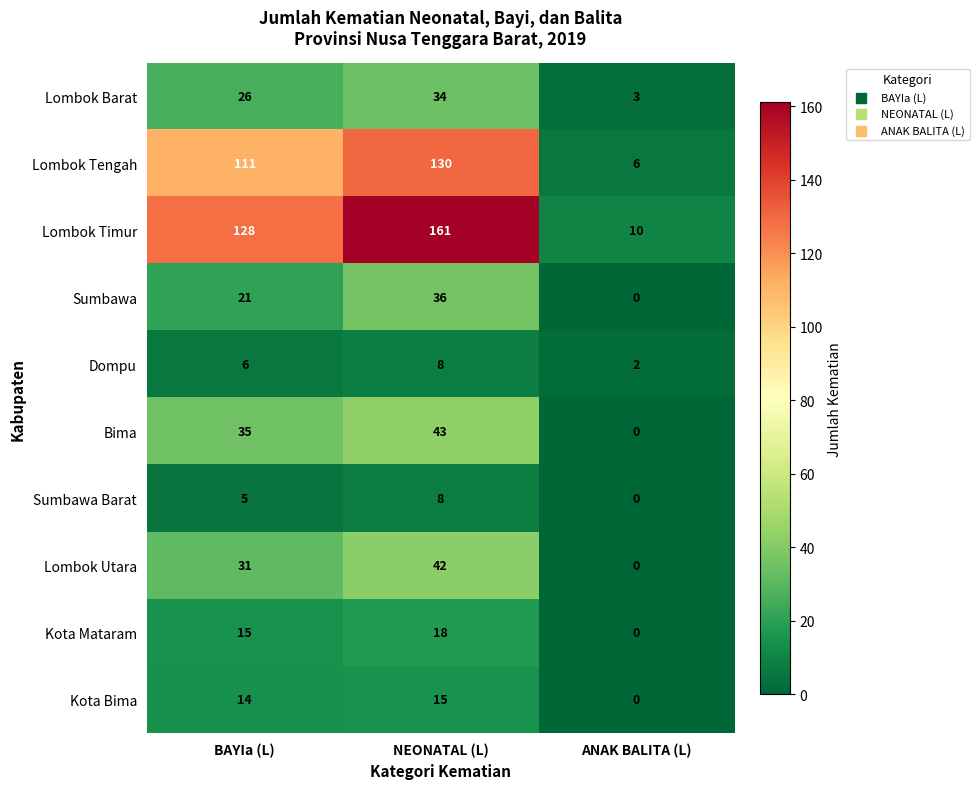

True or false: Sumbawa has a value of 36 at NEONATAL (L).

True